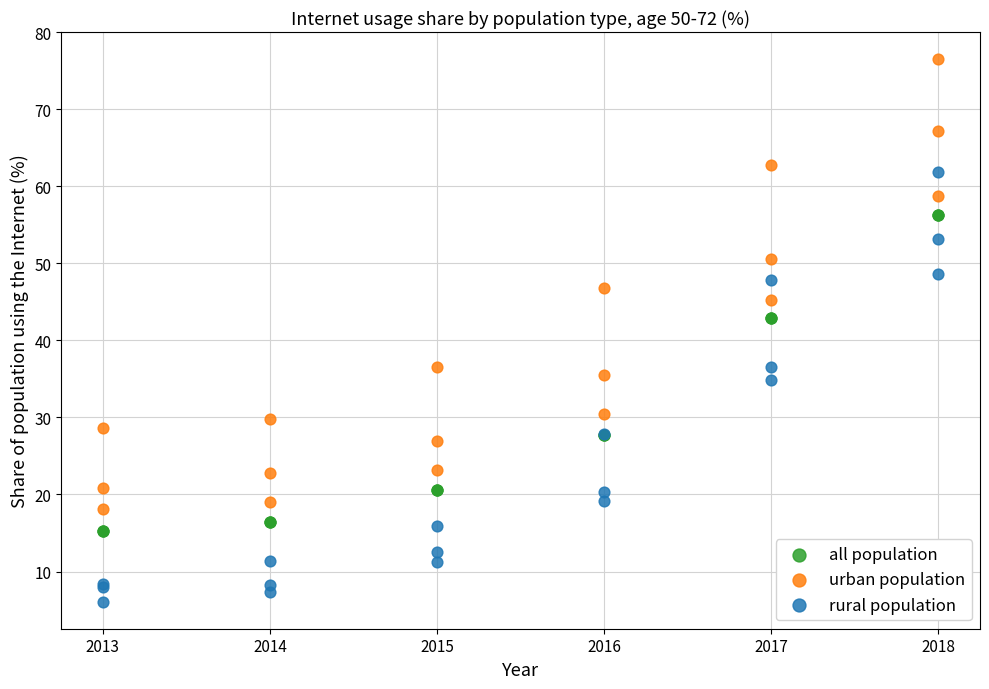

Which series has the largest Y range (max minus min)?

urban population